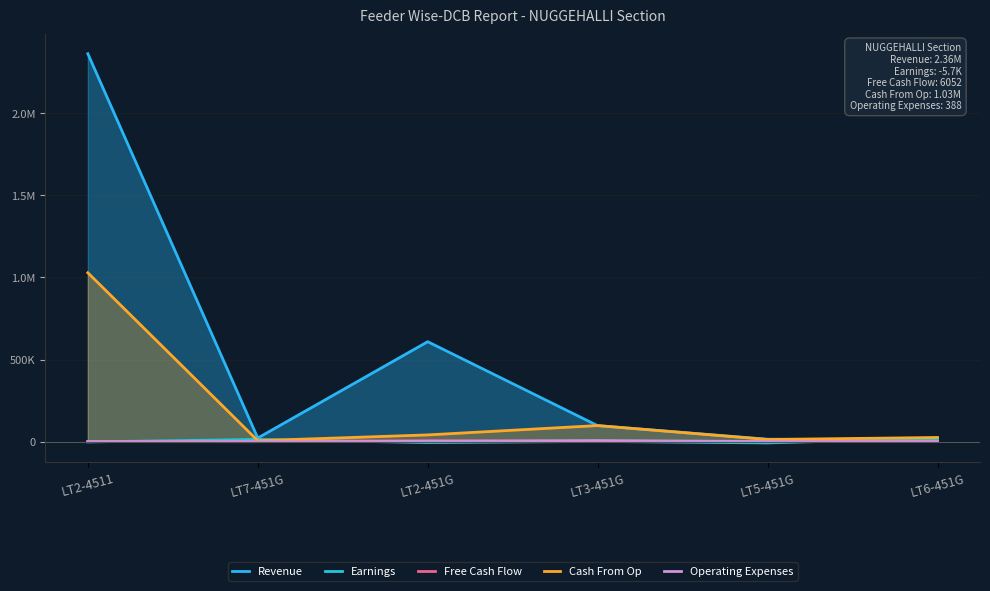

Where is the first local maximum for Revenue?

LT2-451G